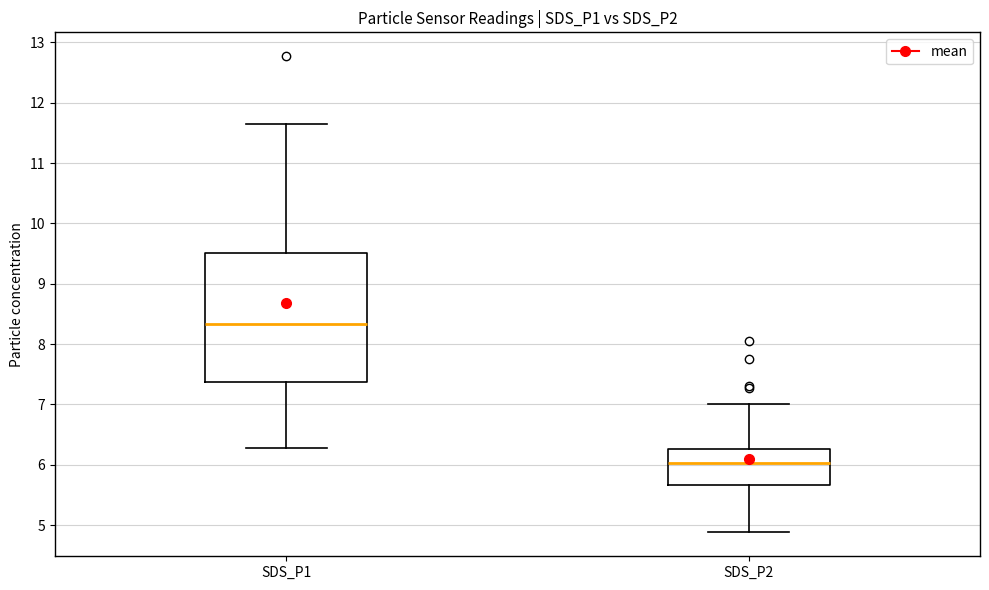

Which box is the tallest, from its lower edge to its upper edge?

SDS_P1